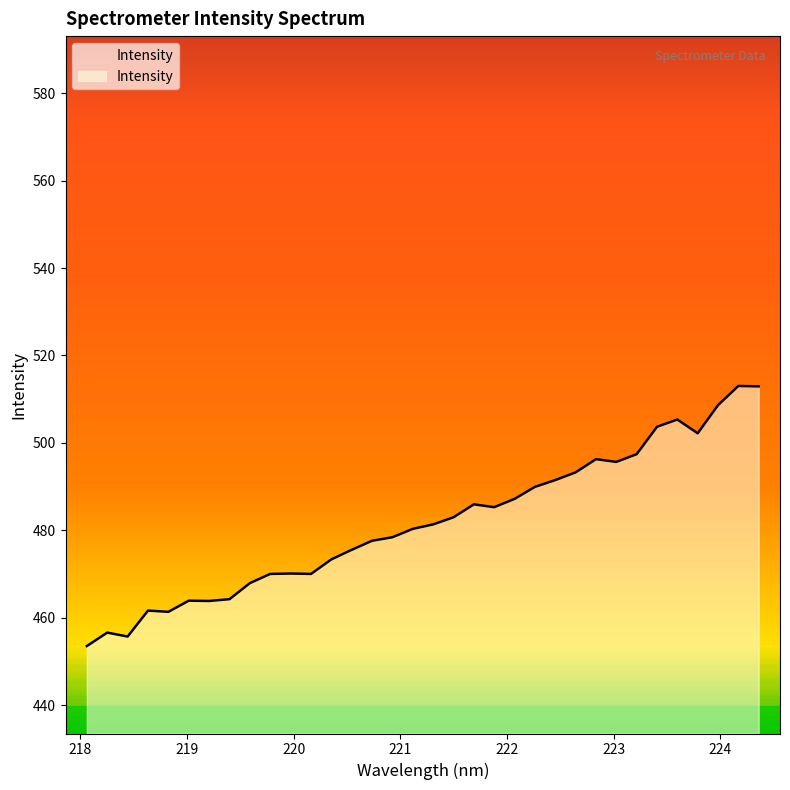

What is the minimum value for Intensity?

453.6